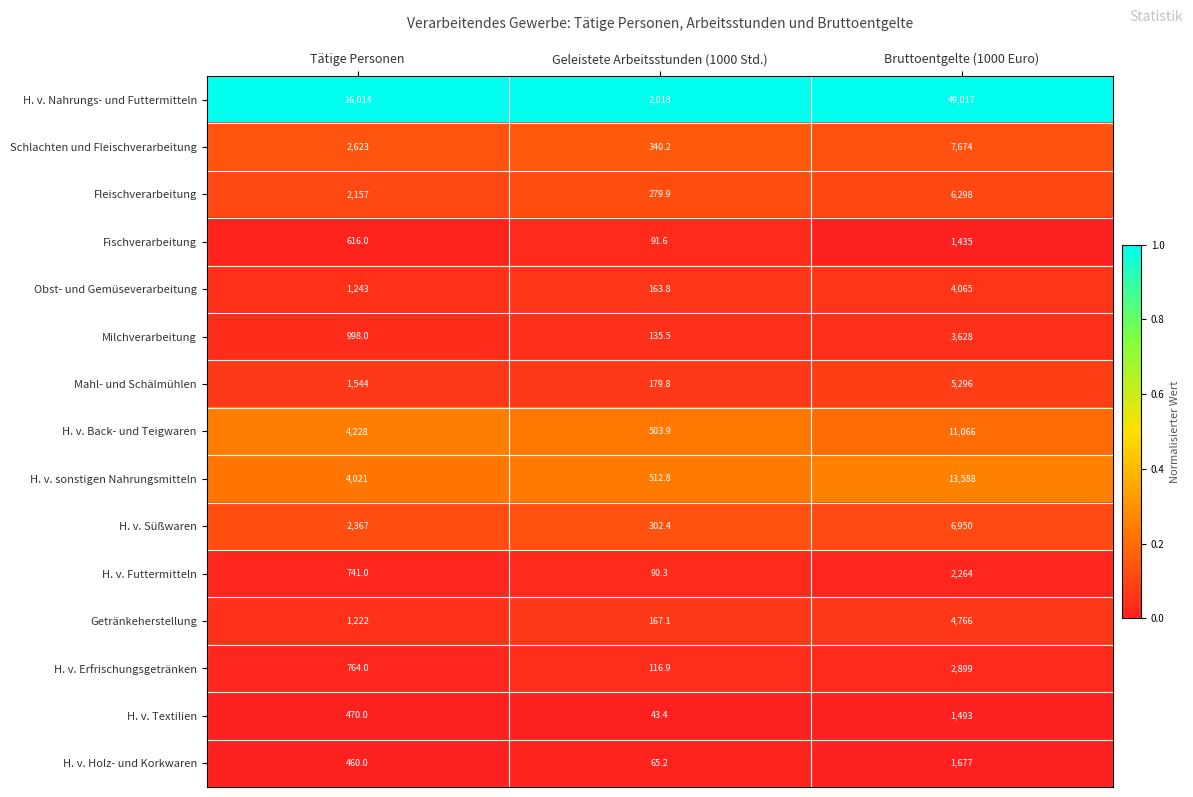

At how many categories does at least one series exceed 238?

3